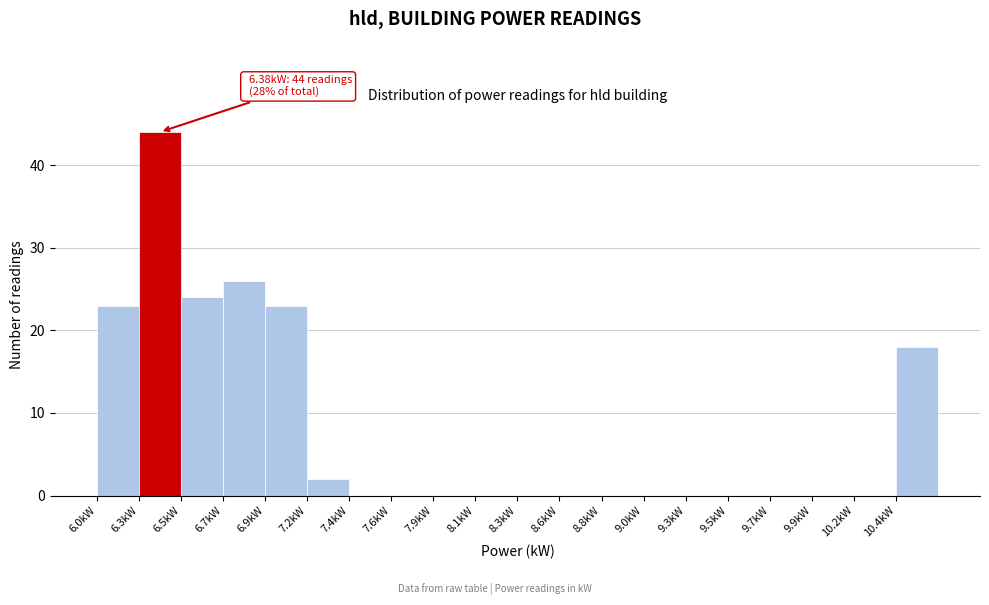

Over which range of the x-axis is the bar tallest?

6.25 to 6.50